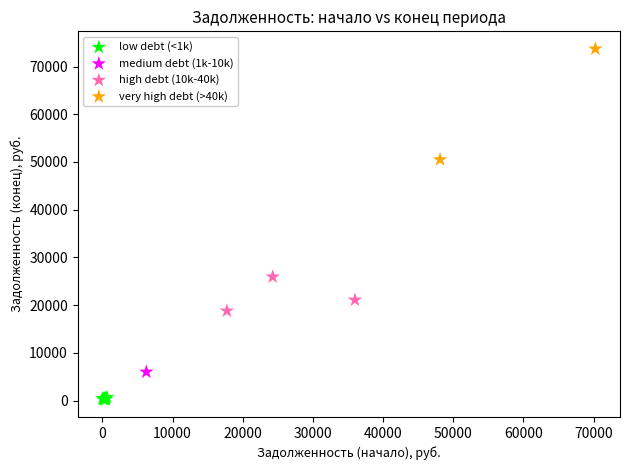

What are all the series names shown in the legend?

low debt (<1k), medium debt (1k-10k), high debt (10k-40k), very high debt (>40k)